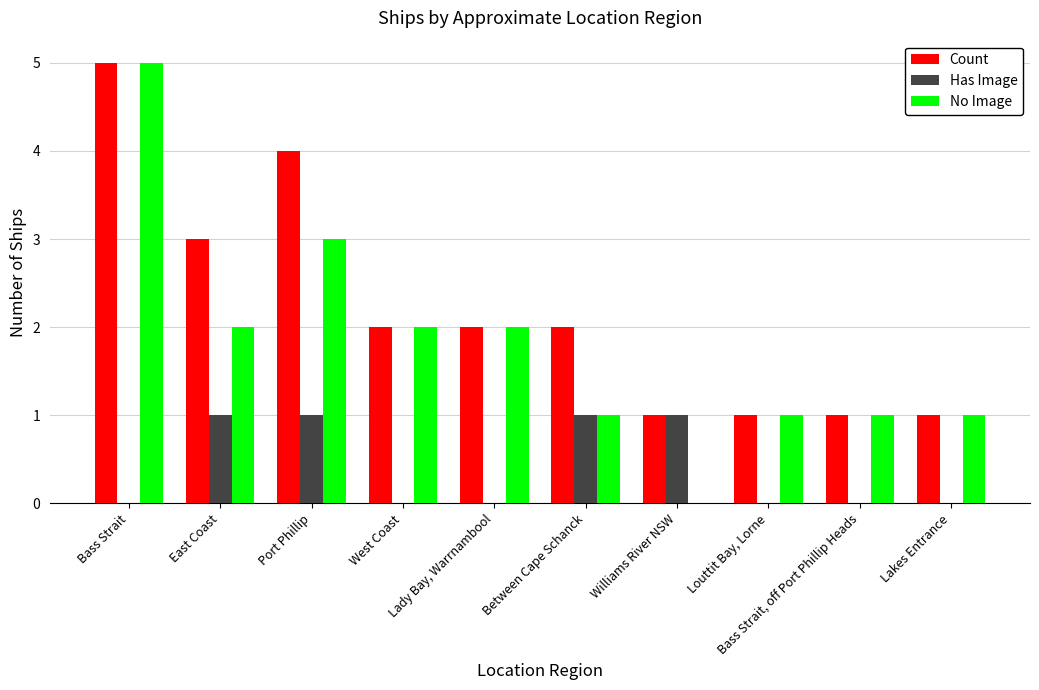

The value of No Image at Bass Strait, off Port Phillip Heads is 1. True or false?

True